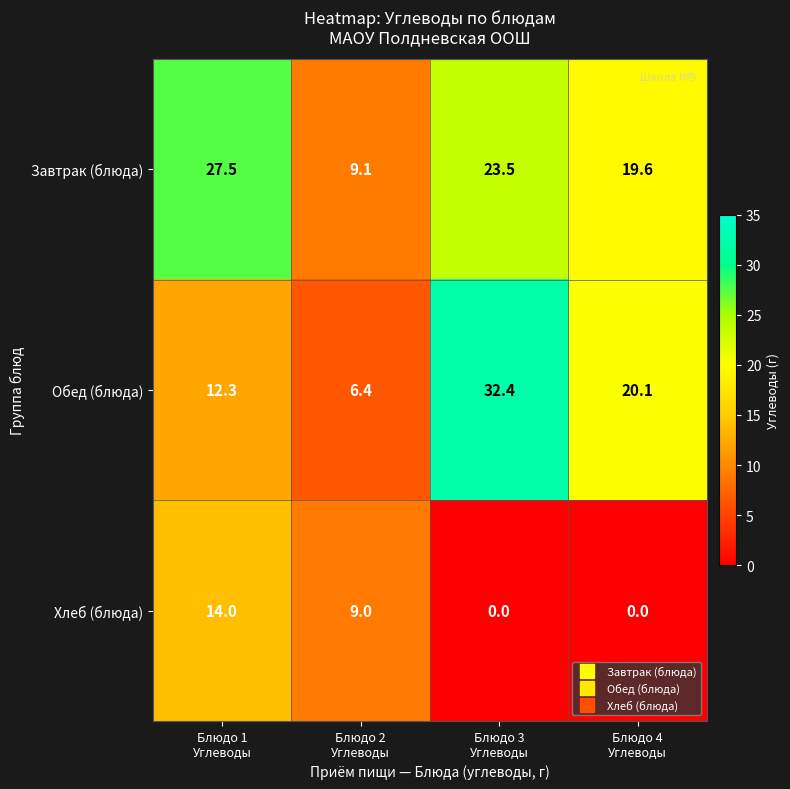

Which series has the widest spread of values?

Обед (блюда)